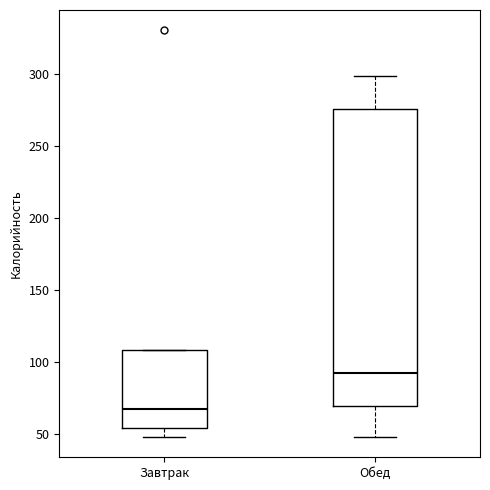

Where is the upper edge of the box for Завтрак on the y-axis? The values are not printed on the chart, so give them approximately, as read against the axis.

110